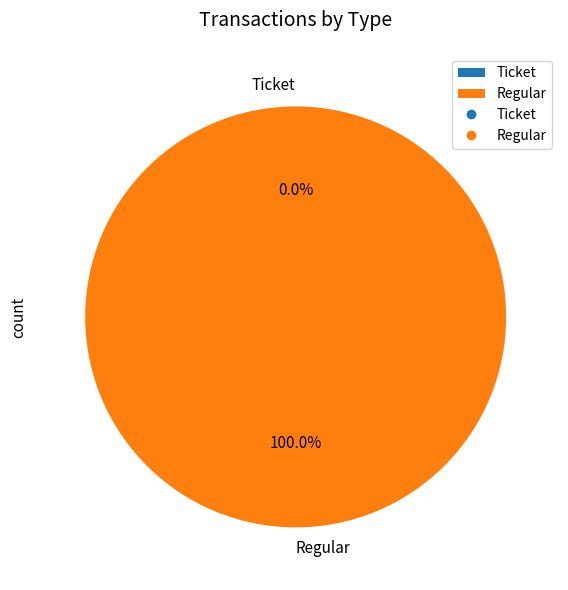

What is the majority slice?

Regular